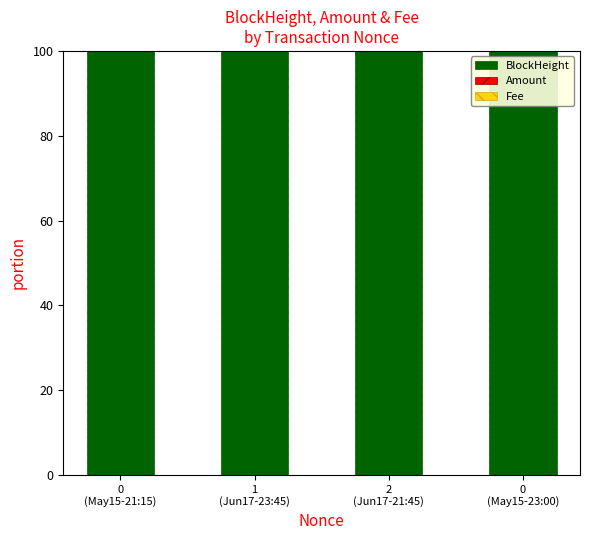

What is the maximum value for BlockHeight?

100.0